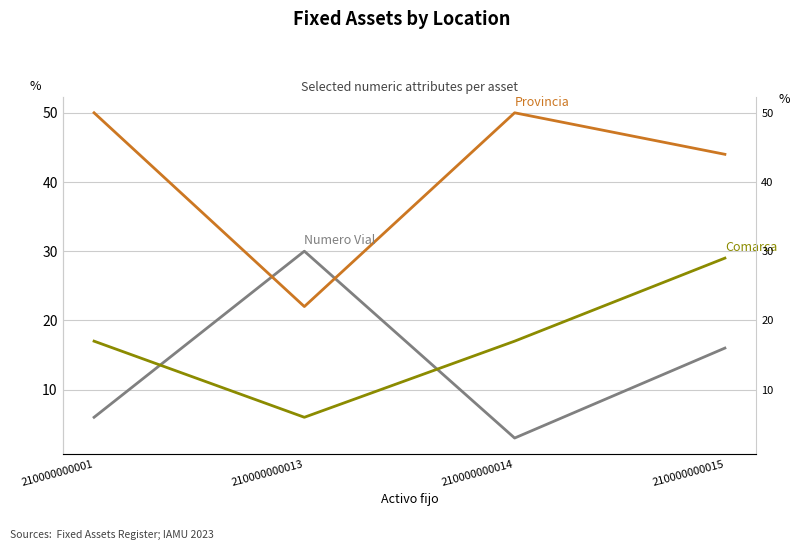

True or false: Provincia and Comarca cross at least once.

False